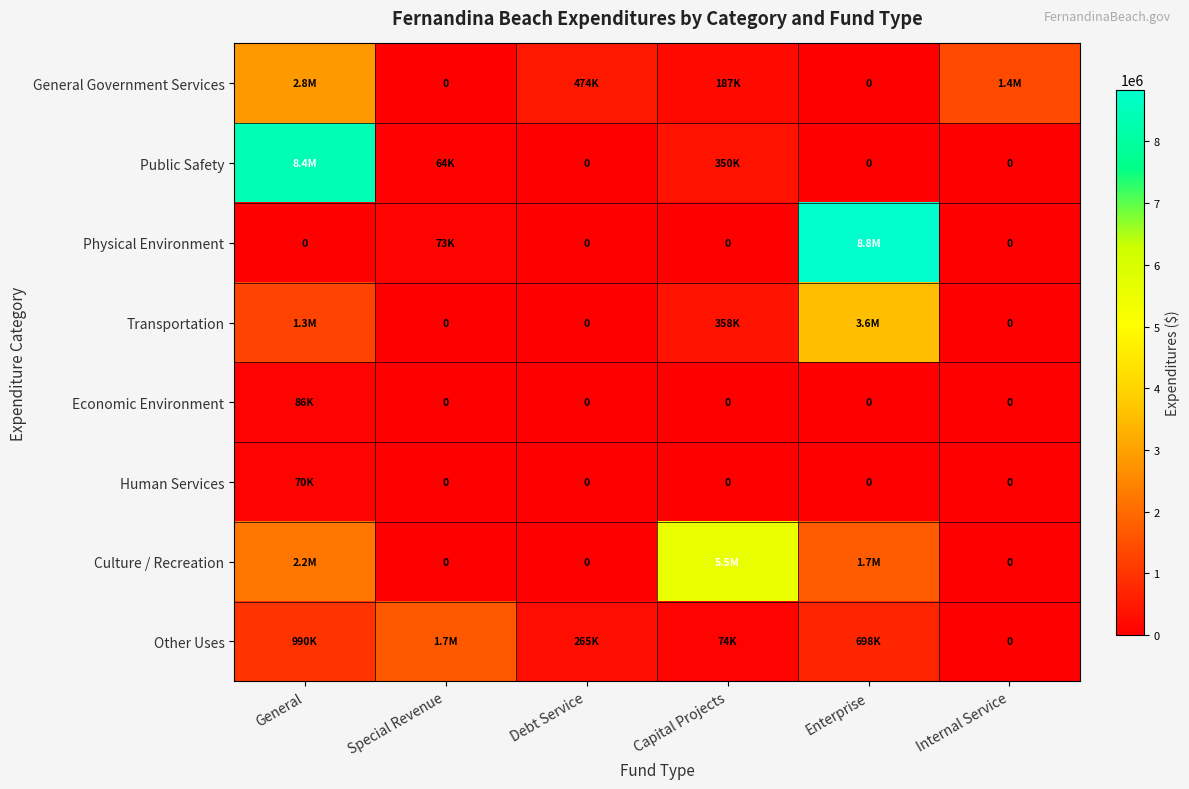

How many values in the Economic Environment series exceed 0?

1